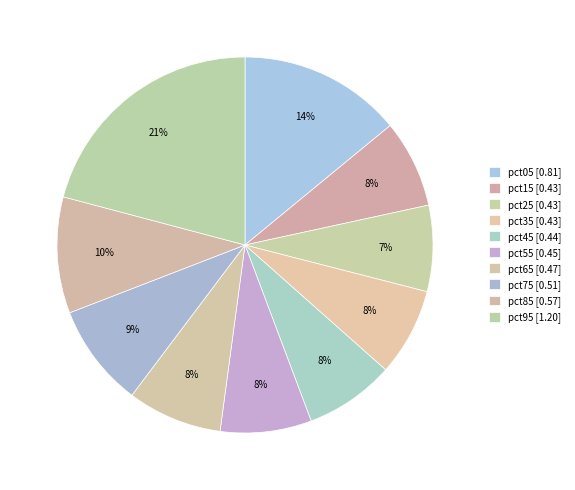

True or false: pct45 accounts for 8% of the total.

True